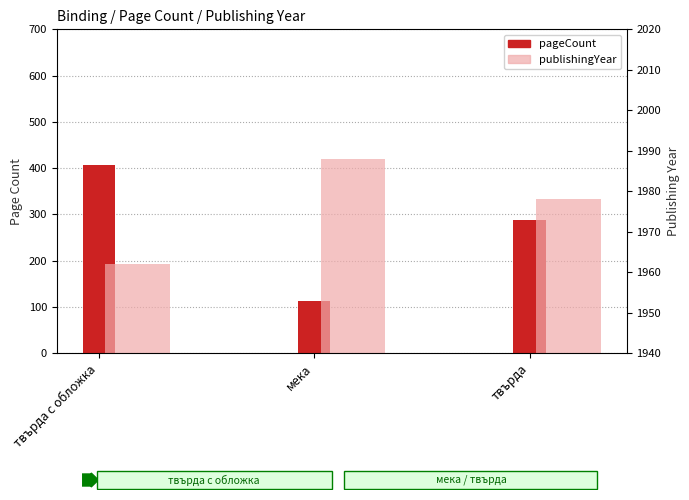

Reading right to left, list all the values displayed in this chart.

pageCount: твърда=288	мека=112	твърда с обложка=406
publishingYear: твърда=1978	мека=1988	твърда с обложка=1962